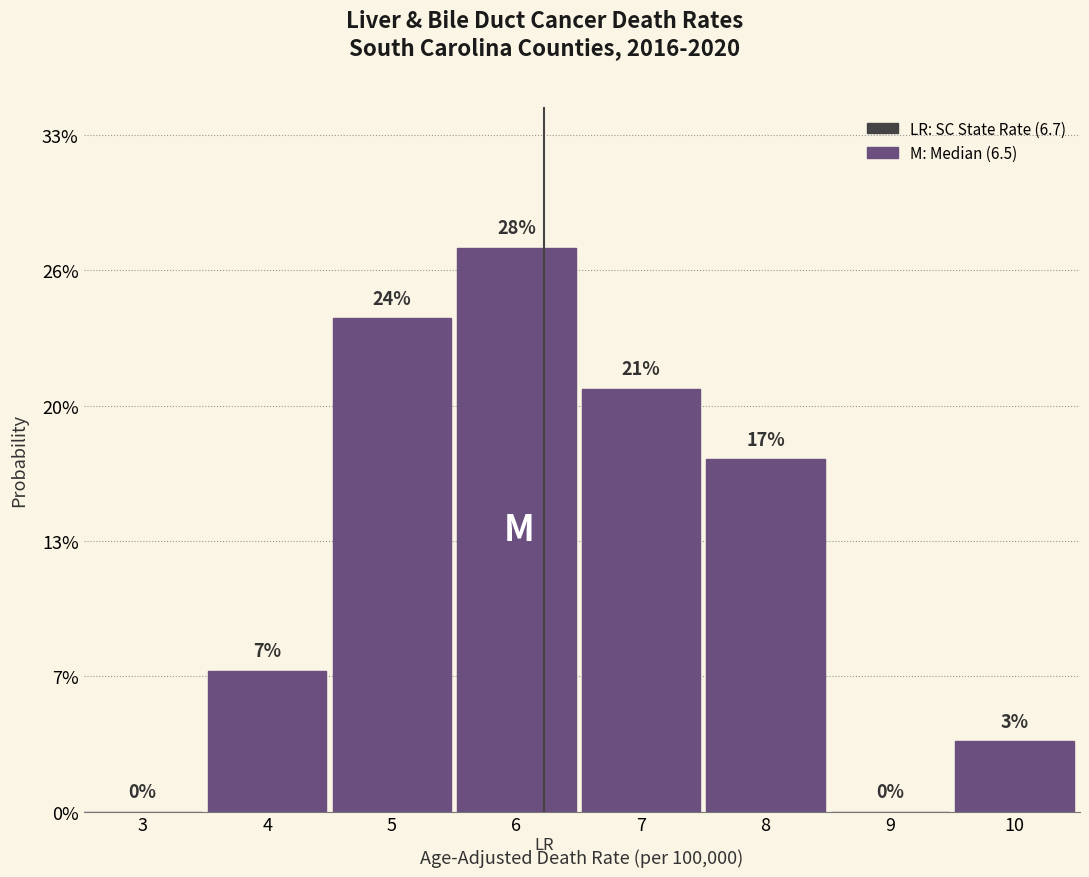

Are the bars horizontal?

No